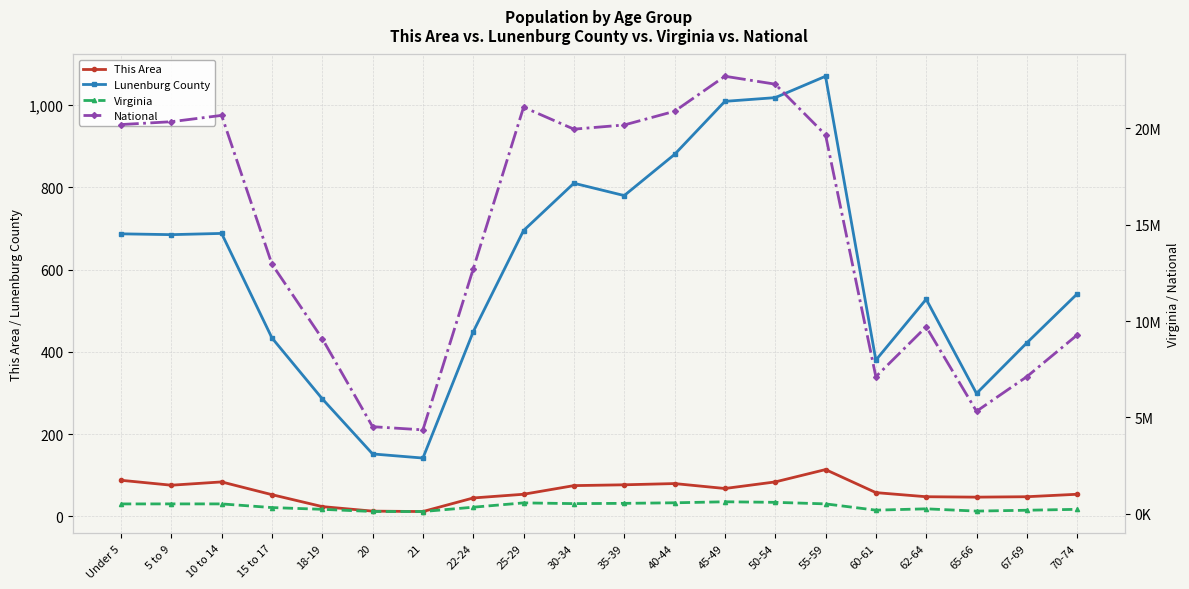

At 70-74, list the series in order from largest to smallest.

National, Virginia, Lunenburg County, This Area